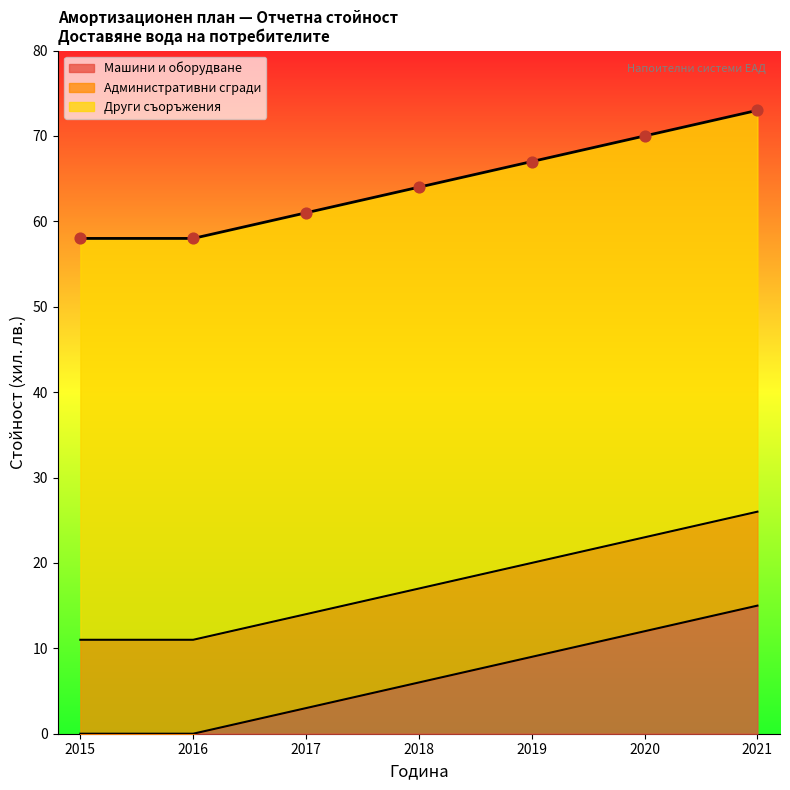

Which category has the highest value in the Машини и оборудване series?

2021